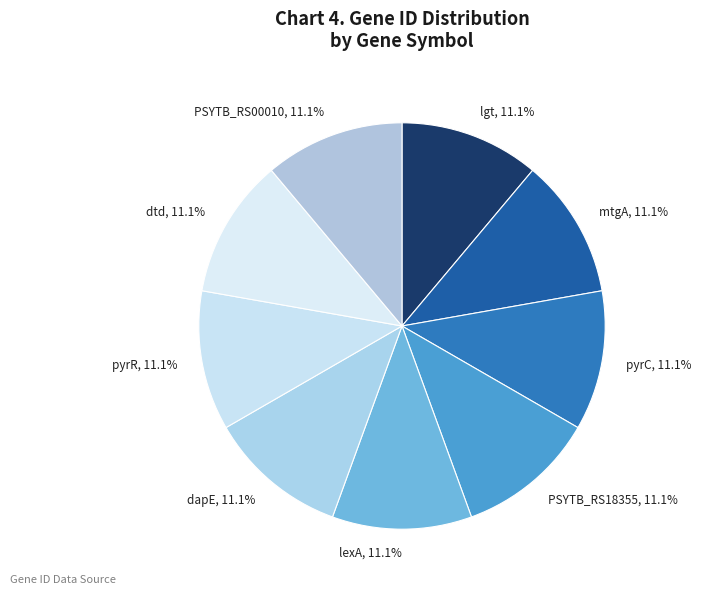

Combined, do pyrR and PSYTB_RS18355 account for over 50%?

No